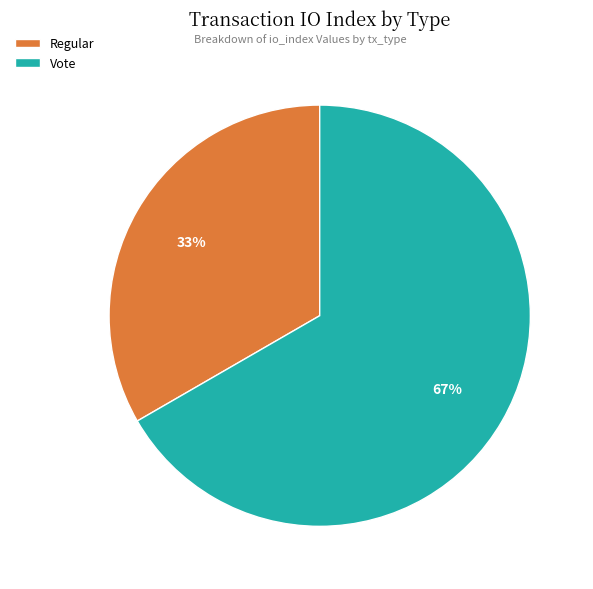

Is it true that Regular is 1% of the pie?

False